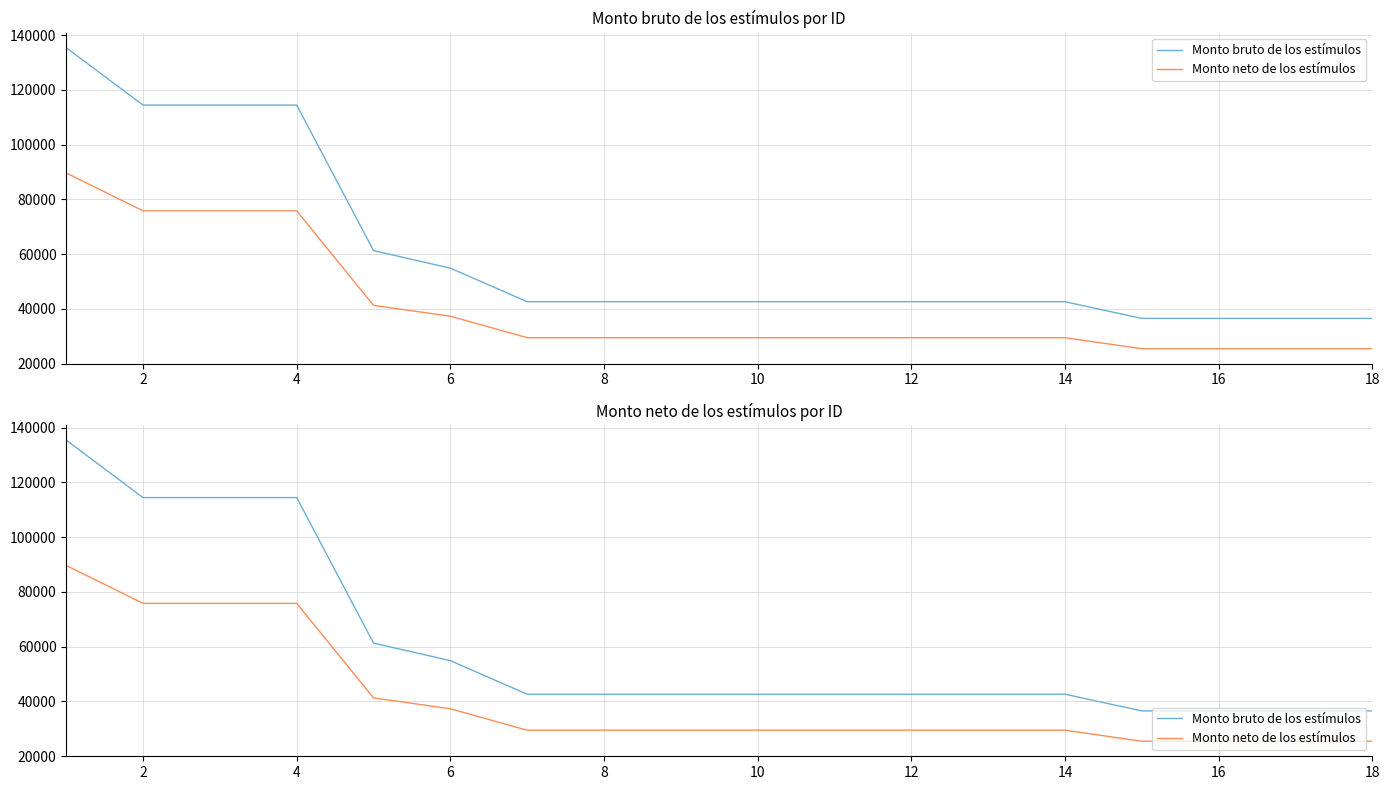

Reading left to right, what are all the values shown in this chart?

Monto bruto de los estímulos: 135452.1	114486.2	114486.2	114486.2	61311.9	54908.7	42642.3	42642.3	42642.3	42642.3	42642.3	42642.3	42642.3	42642.3	36540.7	36540.7	36540.7	36540.7
Monto neto de los estímulos: 89676.5	75839.0	75839.0	75839.0	41304.4	37334.4	29491.2	29491.2	29491.2	29491.2	29491.2	29491.2	29491.2	29491.2	25464.2	25464.2	25464.2	25464.2